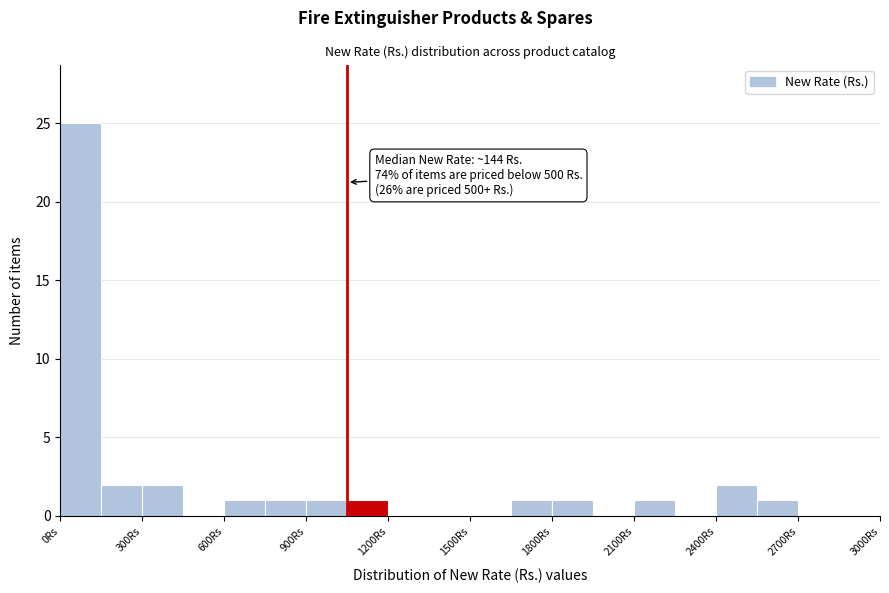

Read against the x-axis, roughly where is the centre of the tallest bar?

100